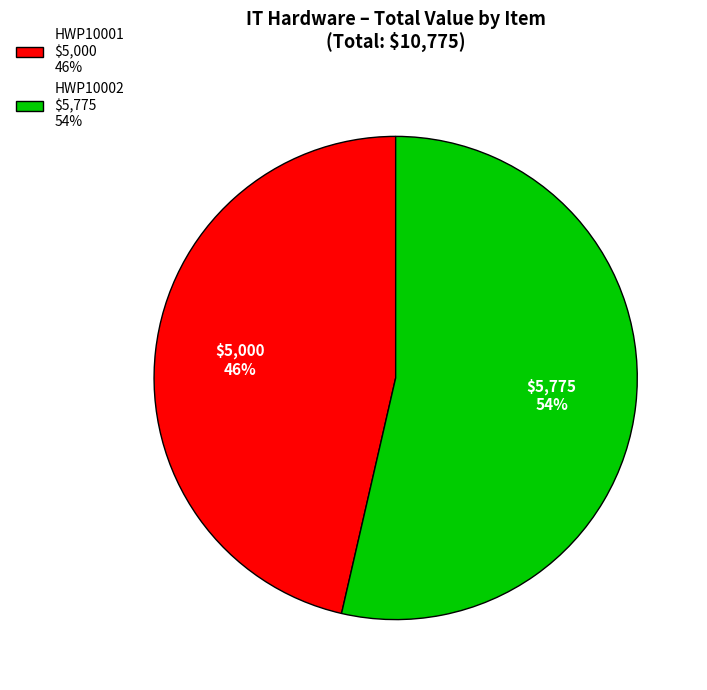

What is the majority slice?

HWP10002